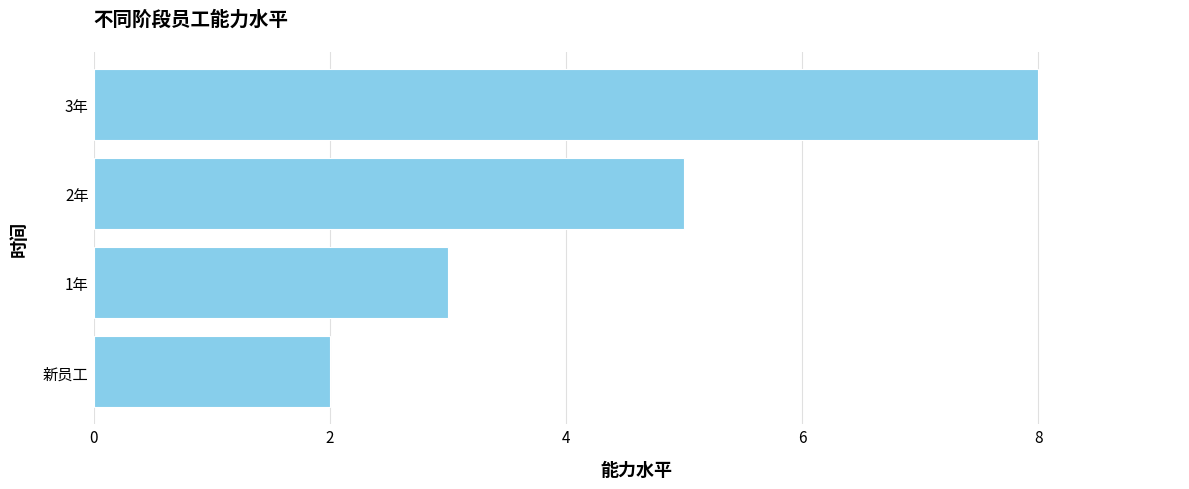

Are the bars horizontal?

Yes